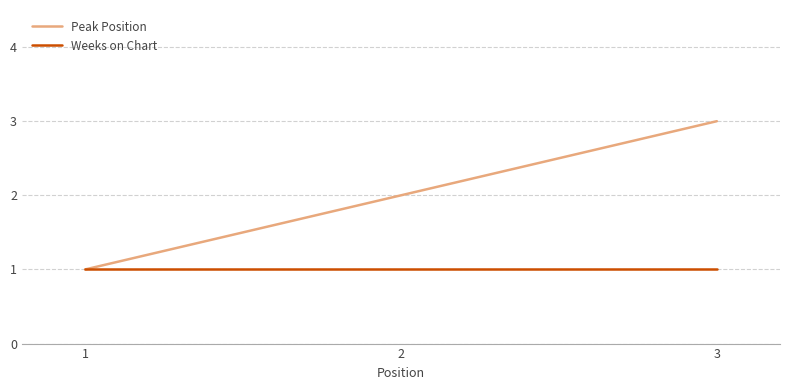

Which series has the largest range (max minus min)?

Peak Position